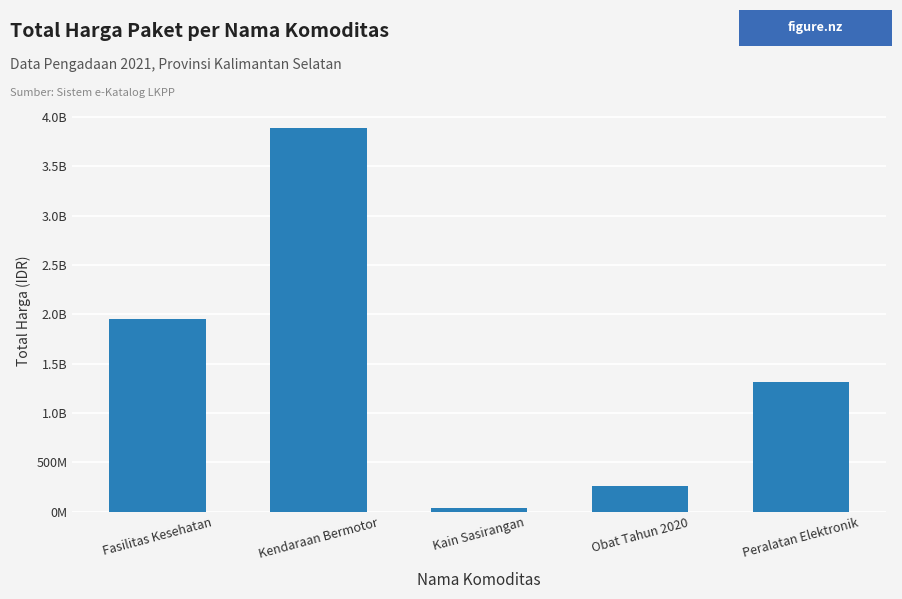

True or false: the data shows 6685291323 at Kendaraan Bermotor.

False